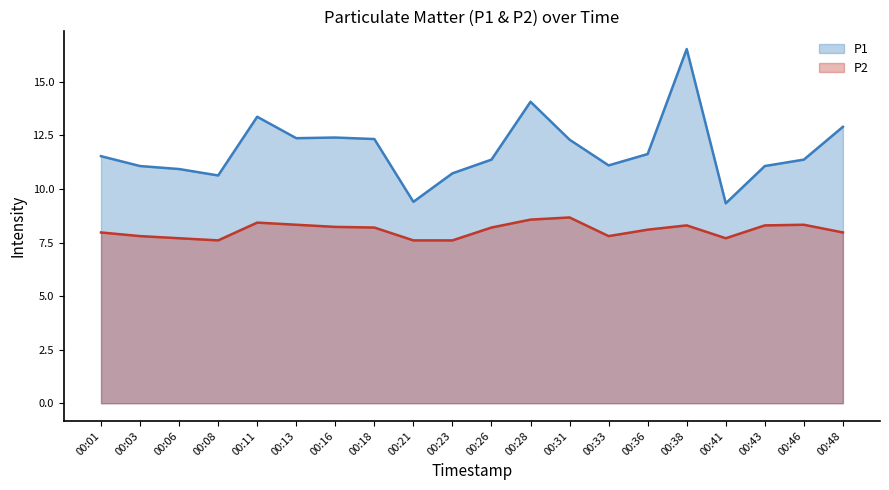

What is the difference between the highest and lowest values at 00:36?

3.5